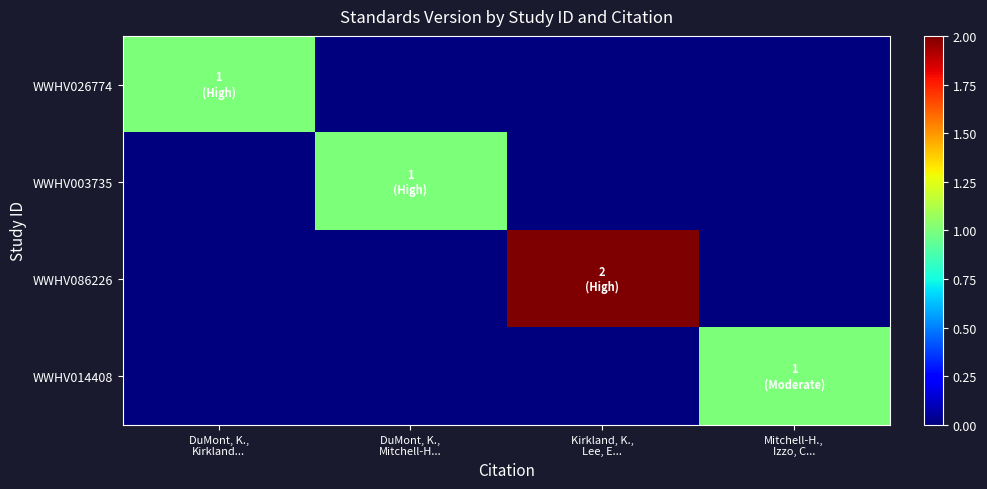

Rank the series by their maximum value, from highest to lowest.

WWHV086226, WWHV026774, WWHV003735, WWHV014408